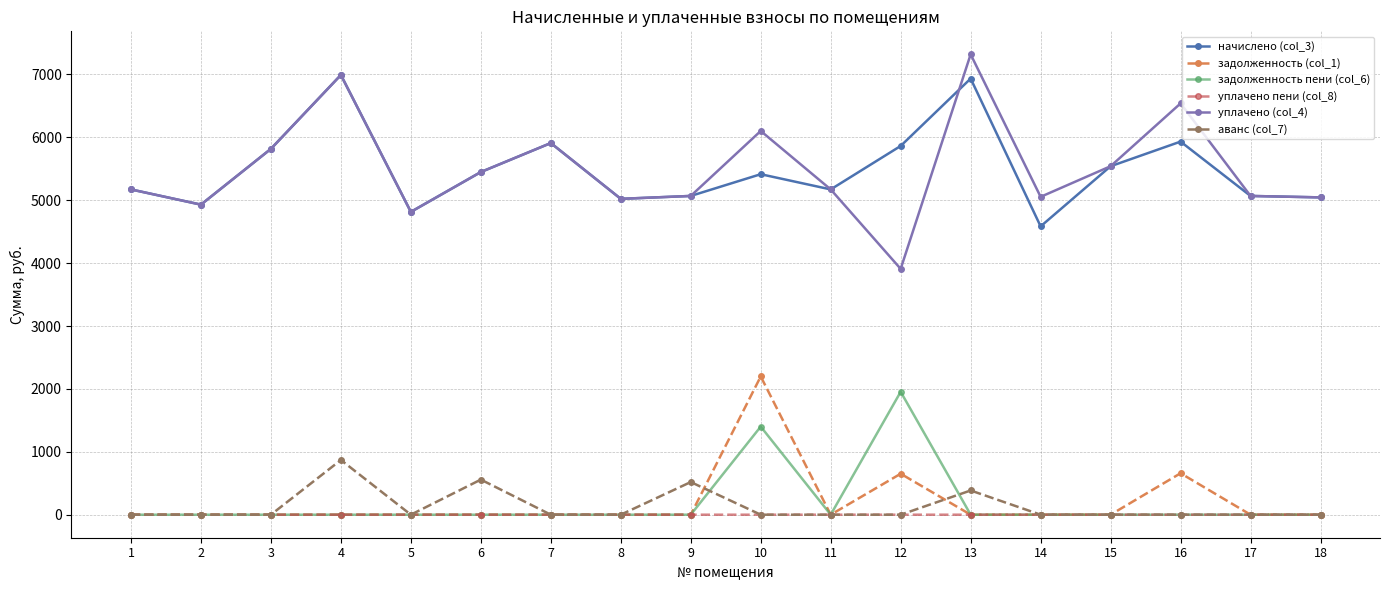

What is the total value across all series at 15?

11082.9